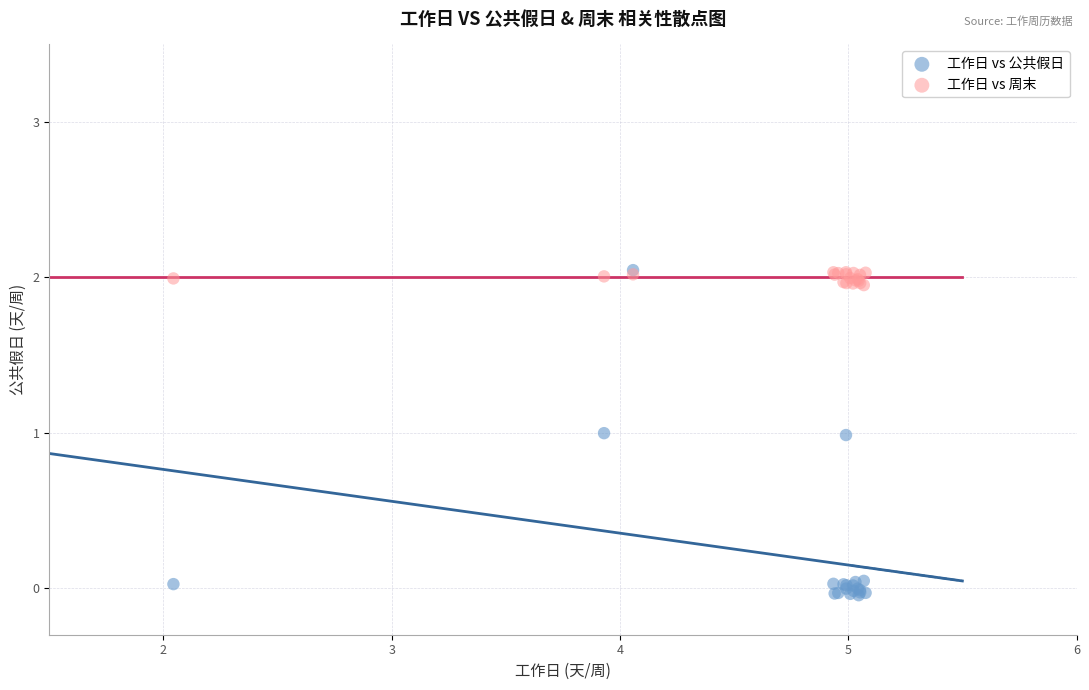

What are all the series names shown in the legend?

工作日 vs 公共假日, 工作日 vs 周末